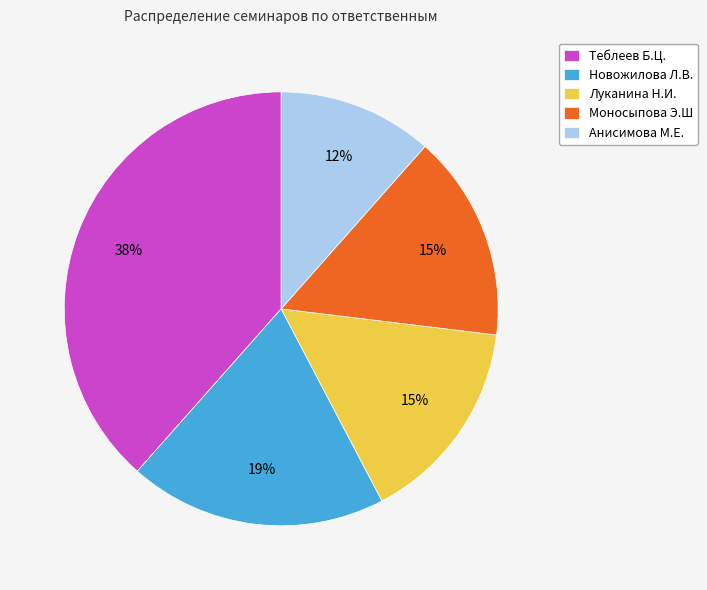

Is there a majority slice in this chart?

No